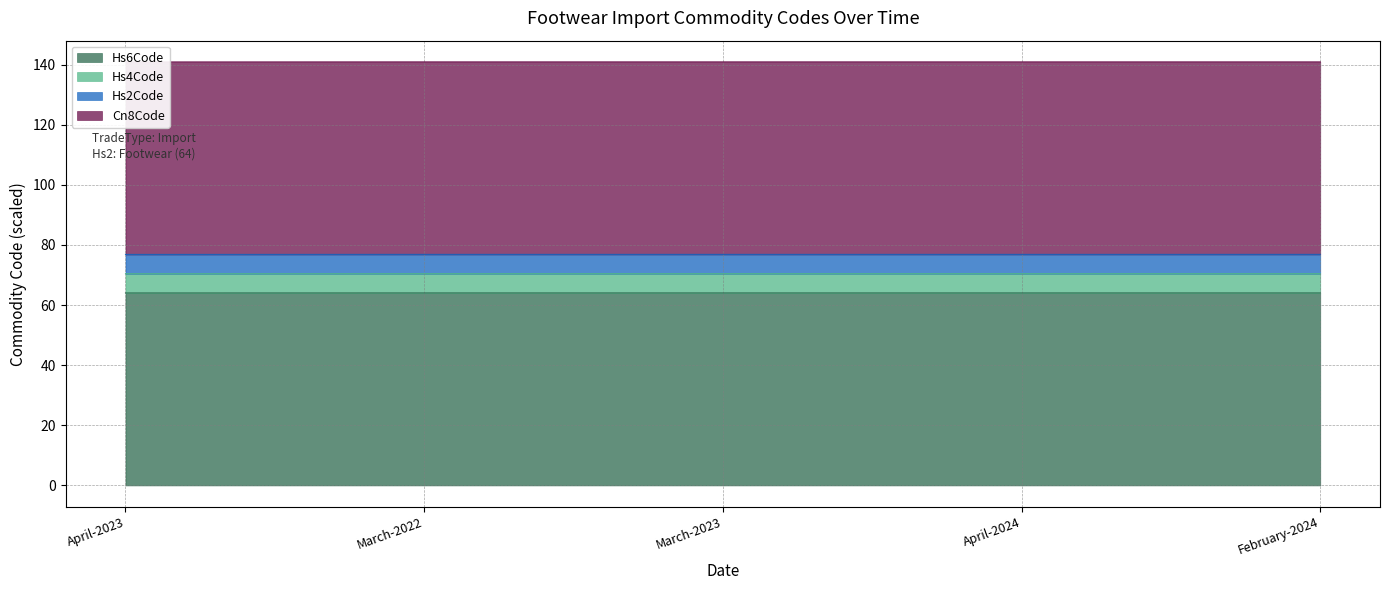

The value of Hs6Code at March-2023 is 64.0. True or false?

True